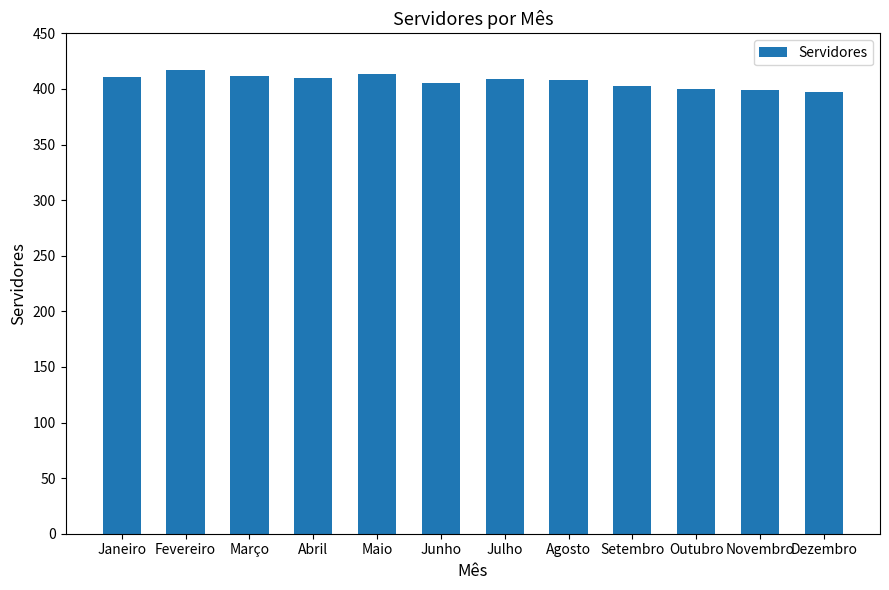

Does the chart contain stacked bars?

No